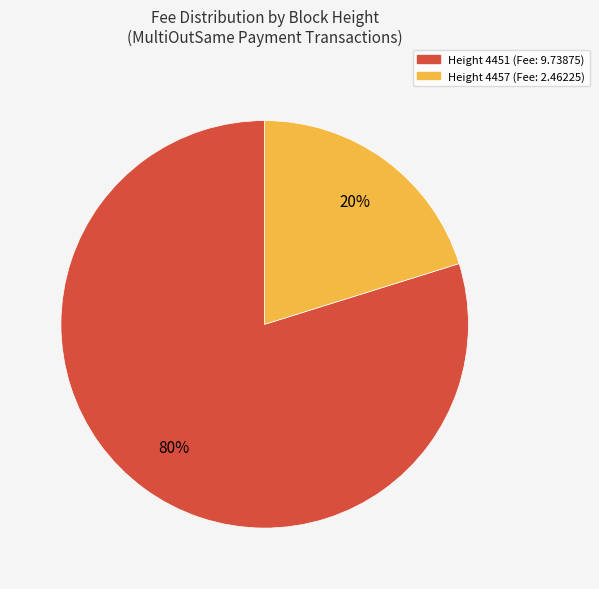

To the nearest percent, what portion does Height 4457 (Fee: 2.46225) represent?

20%